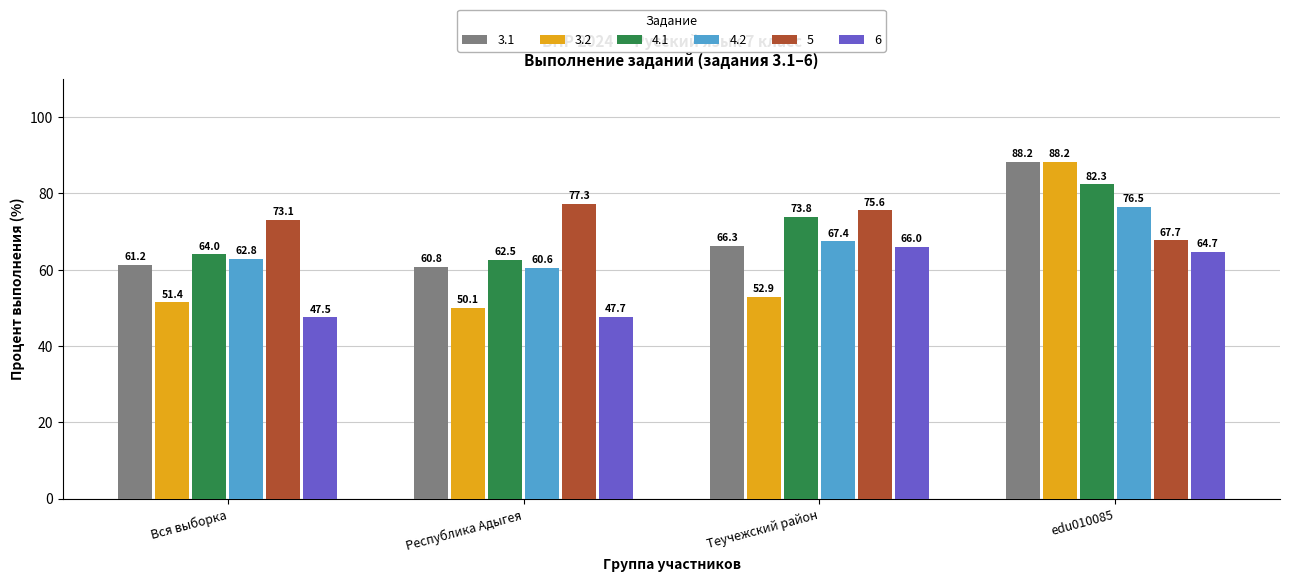

The 3.2 series shows 28.2 at Республика Адыгея. True or false?

False